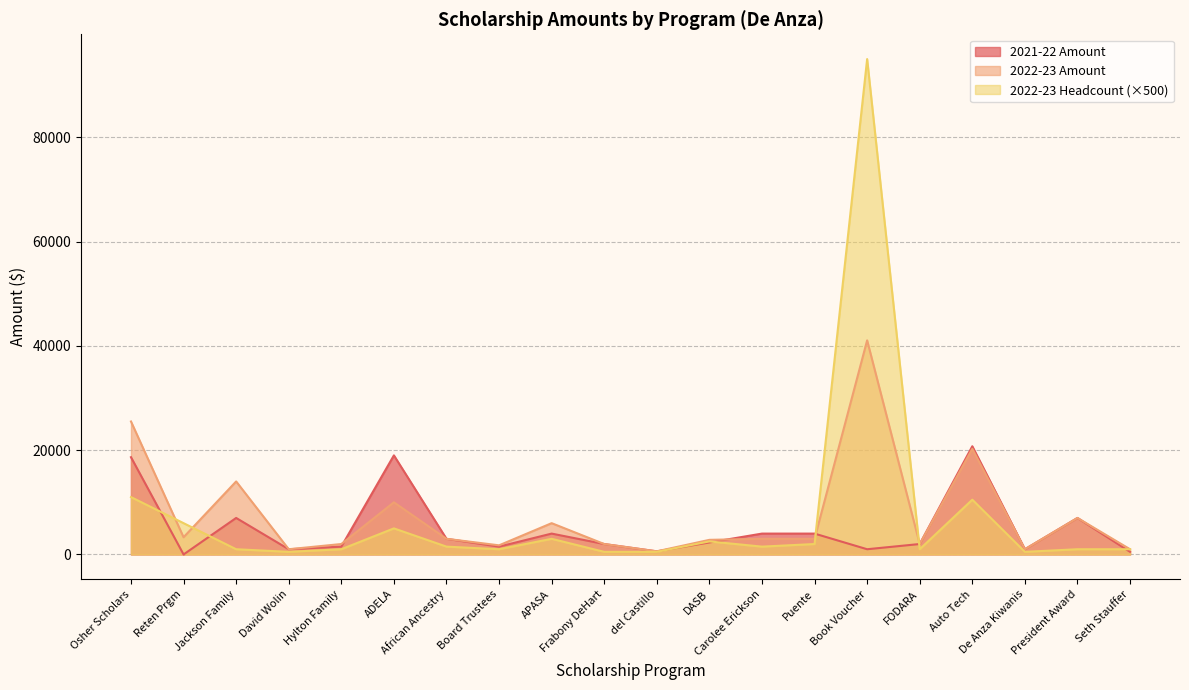

At which label is 2021-22 Amount closest to 10375?

Jackson Family